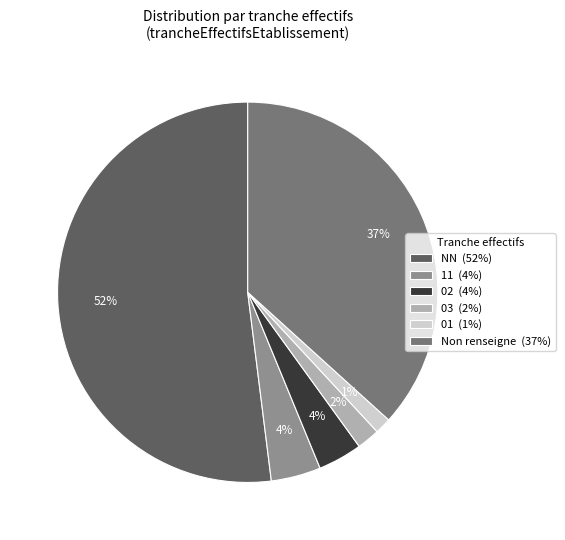

The 01 (1%) slice represents 11% of the pie. True or false?

False